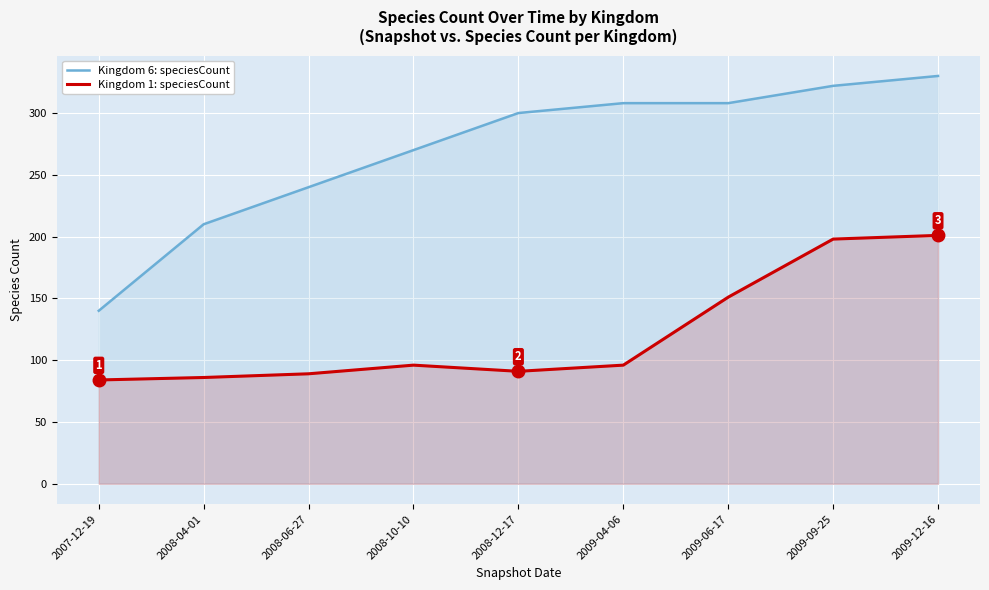

Which has a higher value, 2007-12-19 or 2008-12-17?

2008-12-17